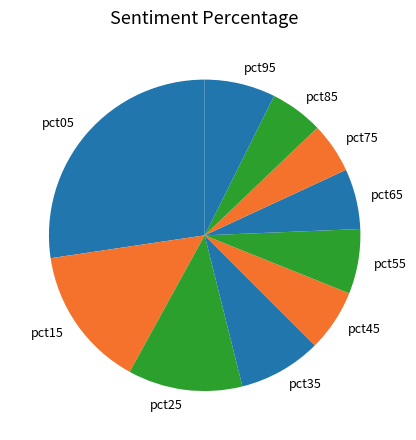

Count the number of slices in the pie.

10